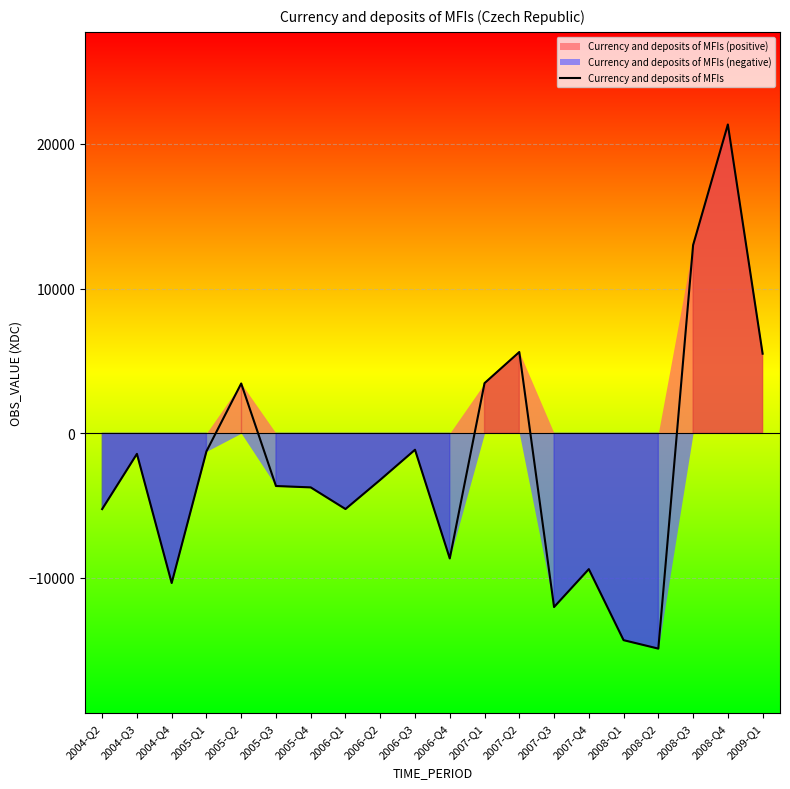

Rank the categories by value from lowest to highest.

2008-Q2, 2008-Q1, 2007-Q3, 2004-Q4, 2007-Q4, 2006-Q4, 2004-Q2, 2006-Q1, 2005-Q4, 2005-Q3, 2006-Q2, 2004-Q3, 2005-Q1, 2006-Q3, 2005-Q2, 2007-Q1, 2009-Q1, 2007-Q2, 2008-Q3, 2008-Q4